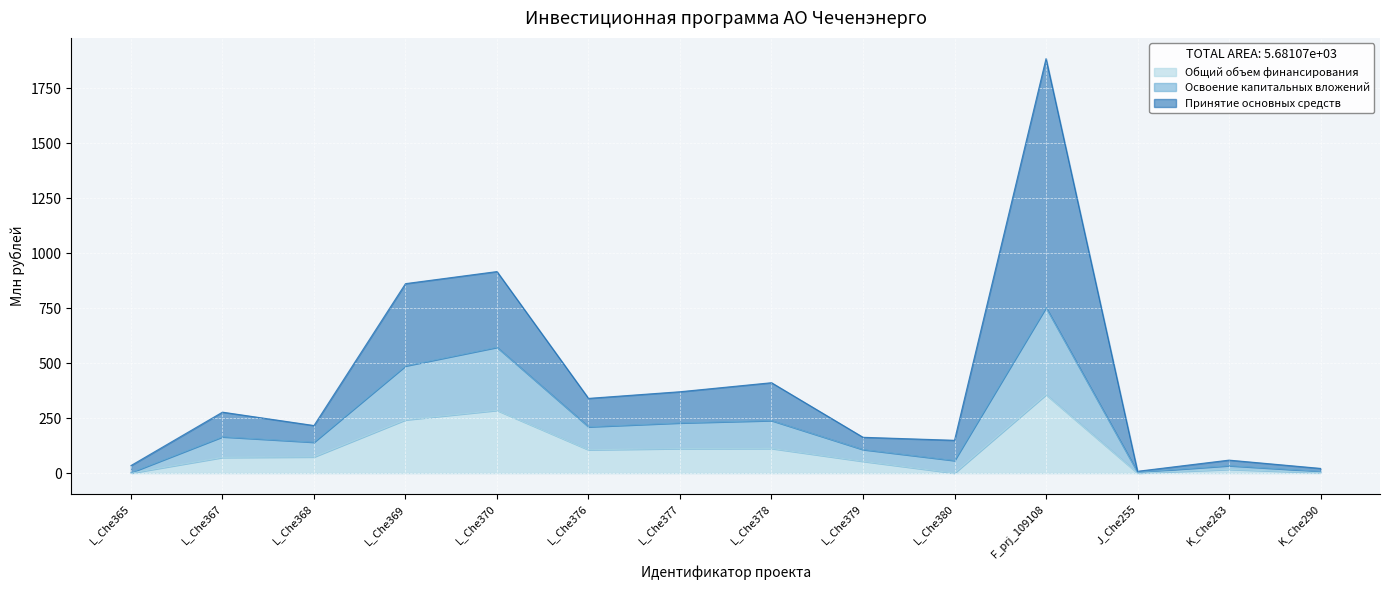

List the labels in order of Общий объем финансирования value, smallest first.

L_Che365, L_Che380, J_Che255, K_Che290, K_Che263, L_Che379, L_Che367, L_Che368, L_Che376, L_Che377, L_Che378, L_Che369, L_Che370, F_prj_109108